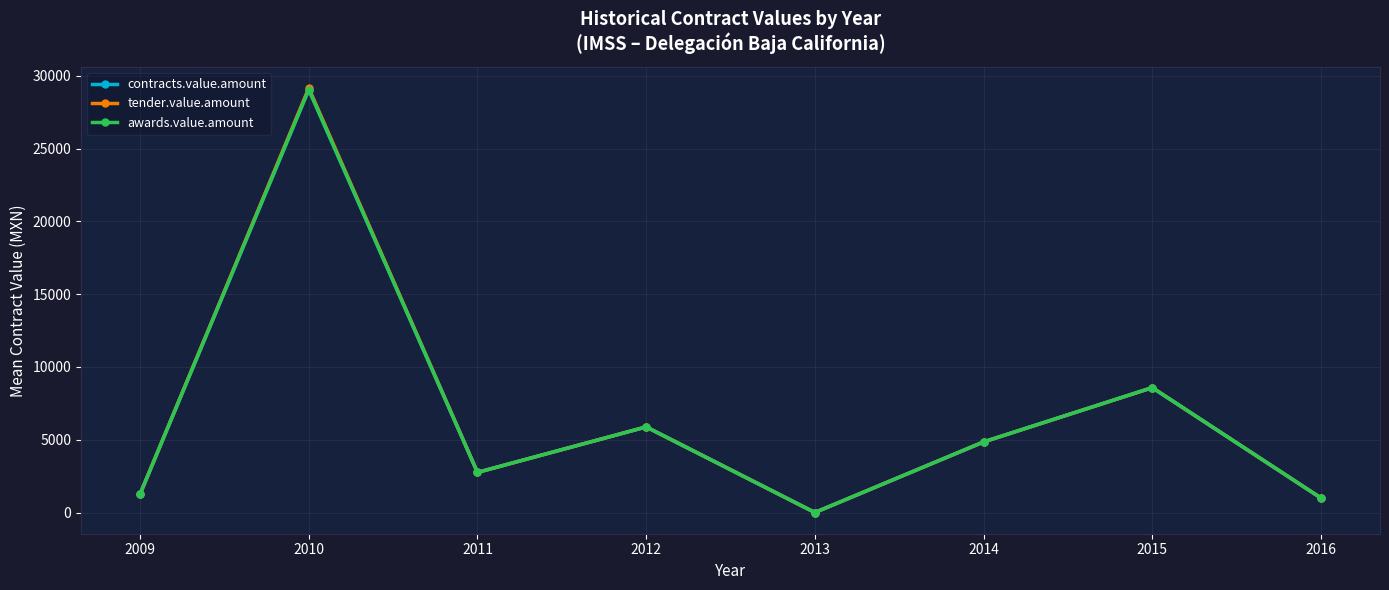

True or false: awards.value.amount and contracts.value.amount intersect in this chart.

False